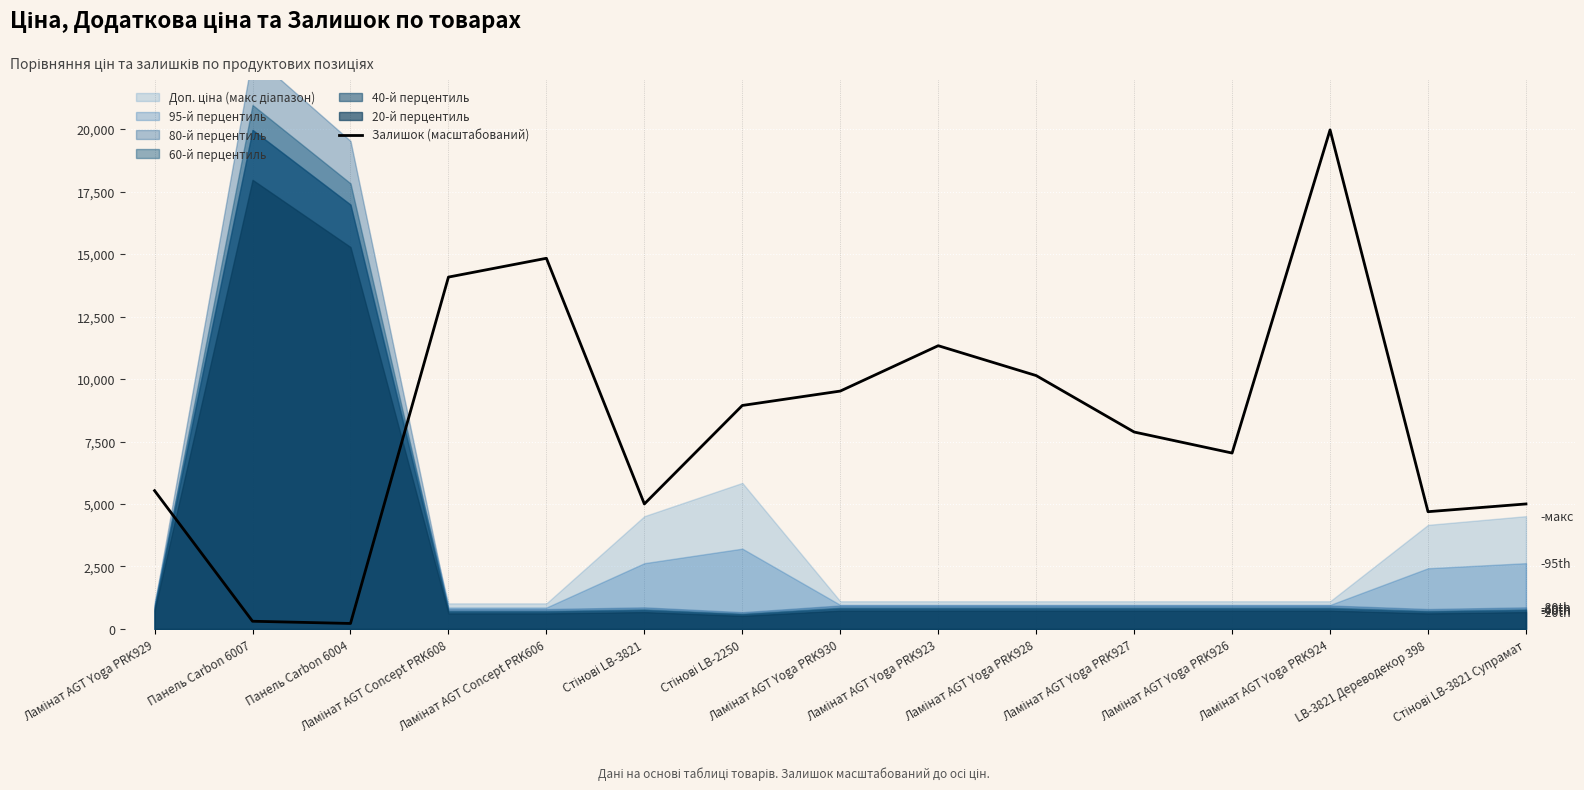

Where is the data nearest to the value 10092?

Ламінат AGT Yoga PRK928